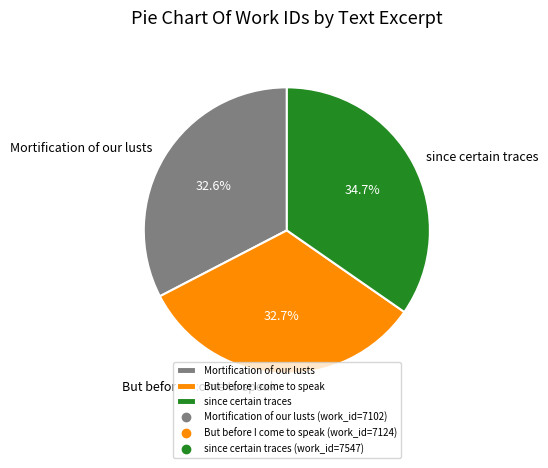

Which category has the biggest portion of the pie?

since certain traces